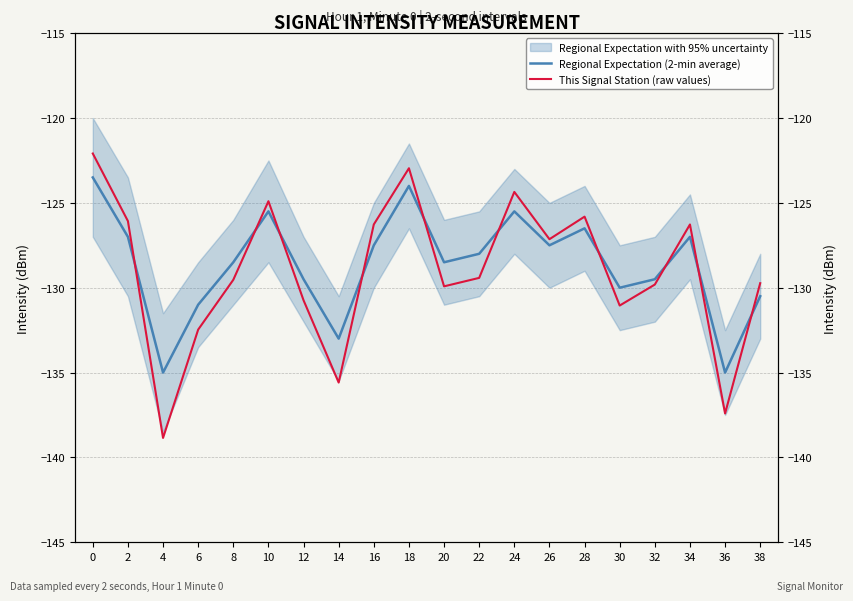

What is the difference between the second highest and second lowest values in the Regional Expectation (2-min average) series?

11.0